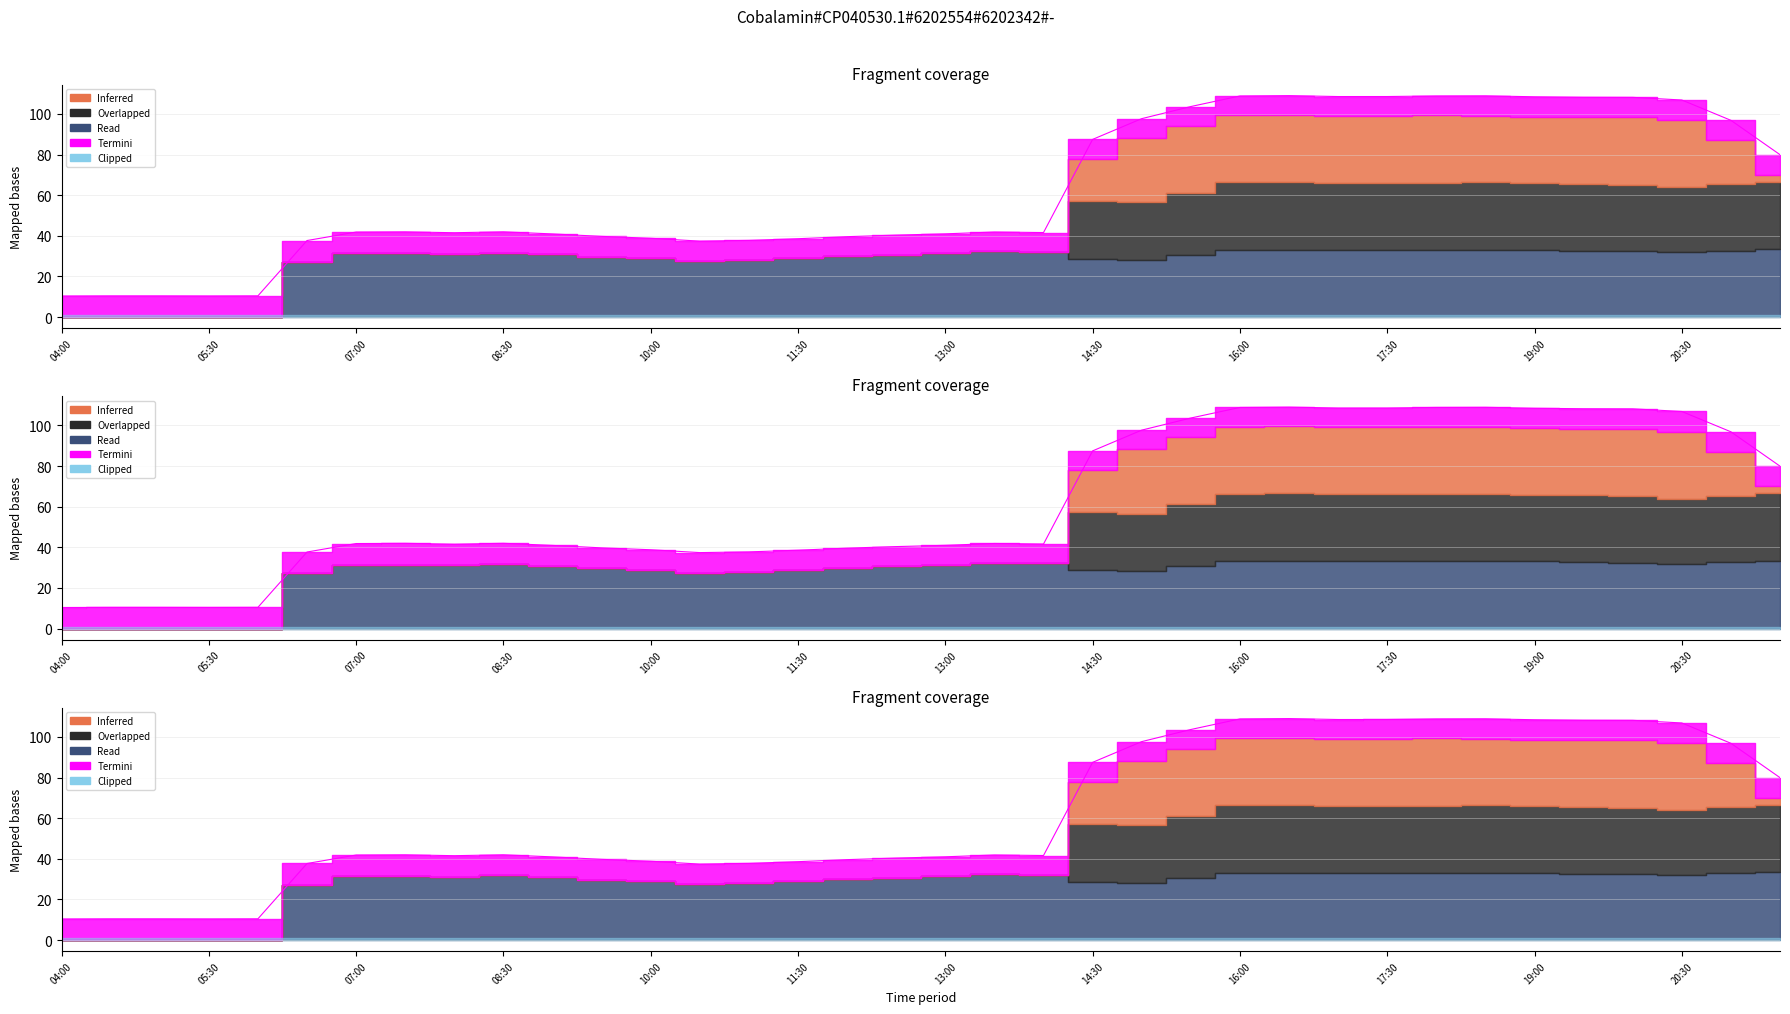

At which category does the chart reach its minimum across all series?

04:00